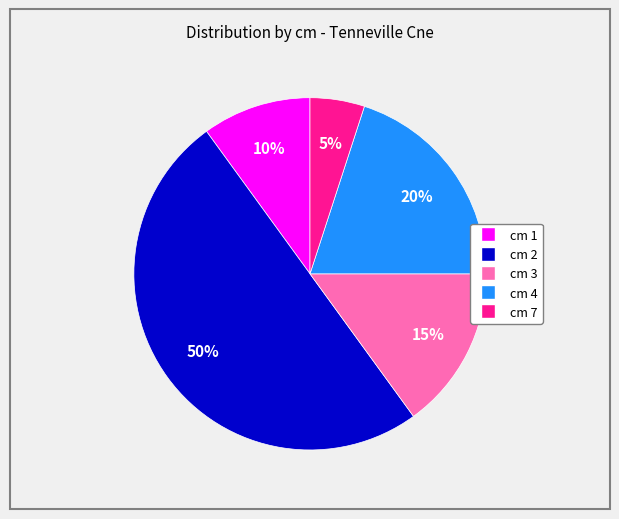

Which has a higher value, cm 4 or cm 1?

cm 4